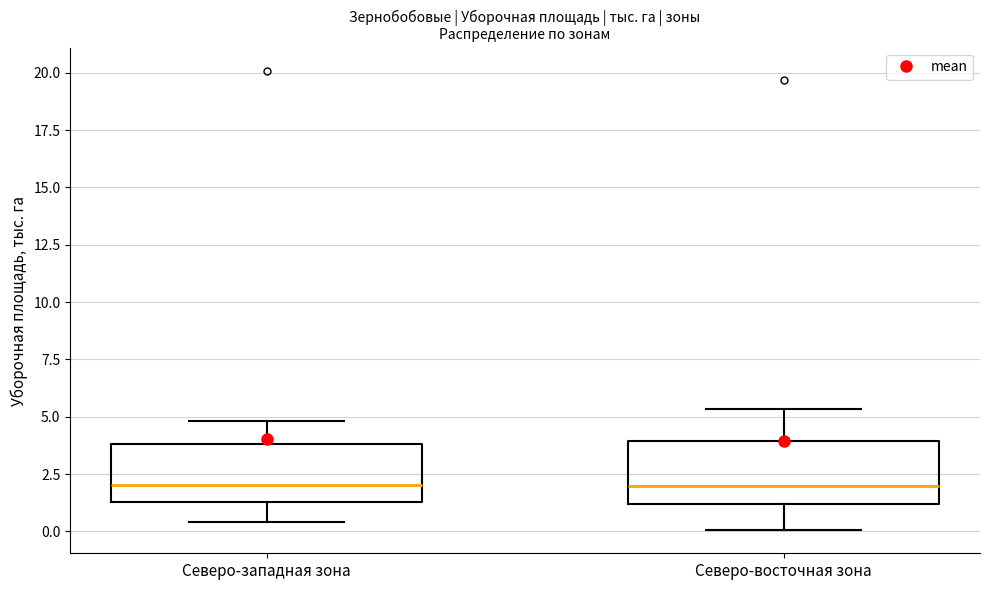

Reading left to right, transcribe this box plot: for each box, give where its median line is, the range the box spans, and where its two whiskers end, as read against the y-axis. The values are not printed on the chart, so give them approximately, as read against the axis.

Северо-западная зона: median 2.0, box 1.5 to 4.0, whiskers 0.5 to 5.0
Северо-восточная зона: median 2.0, box 1.0 to 4.0, whiskers 0.0 to 5.5